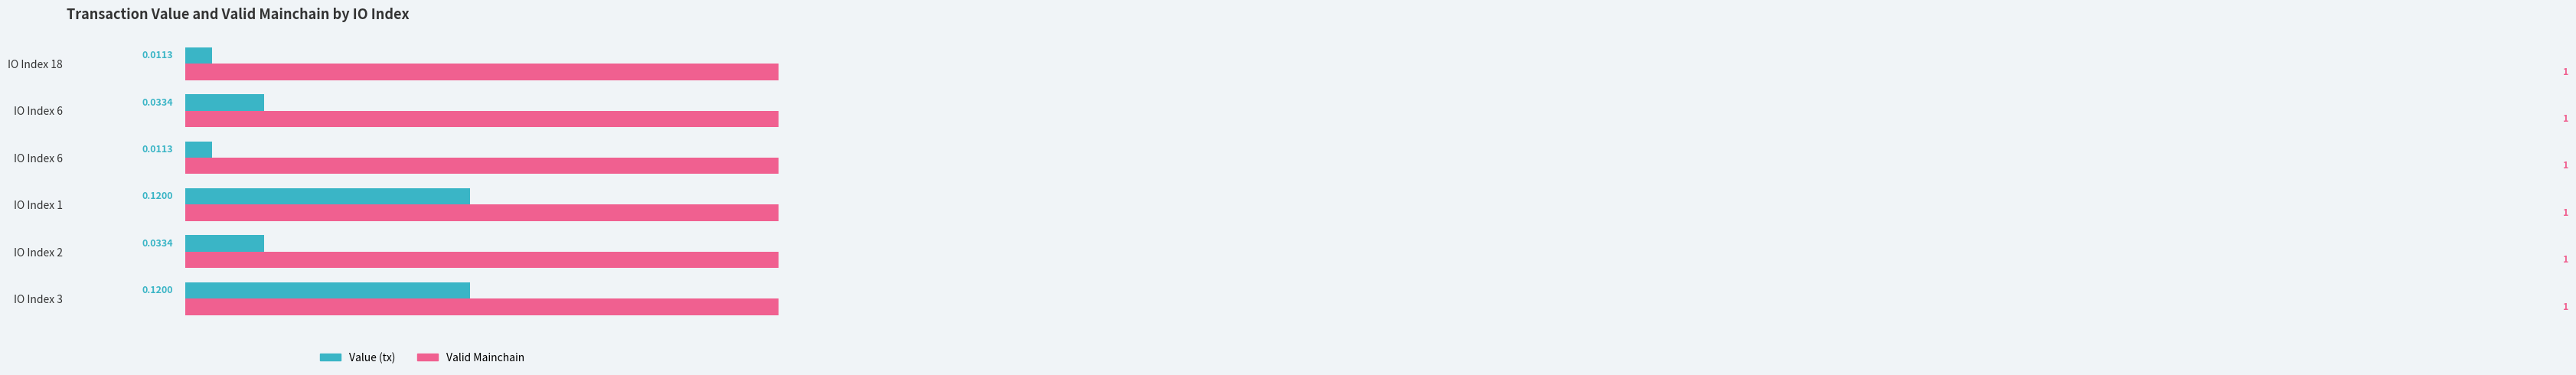

What are all the series names shown in the legend?

value, valid_mainchain